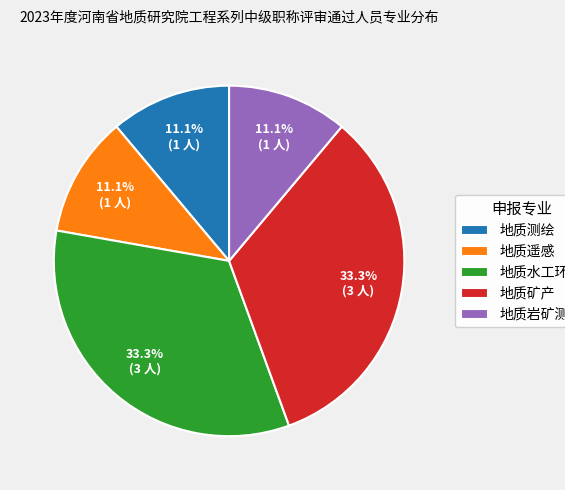

How many segments does this pie chart have?

5